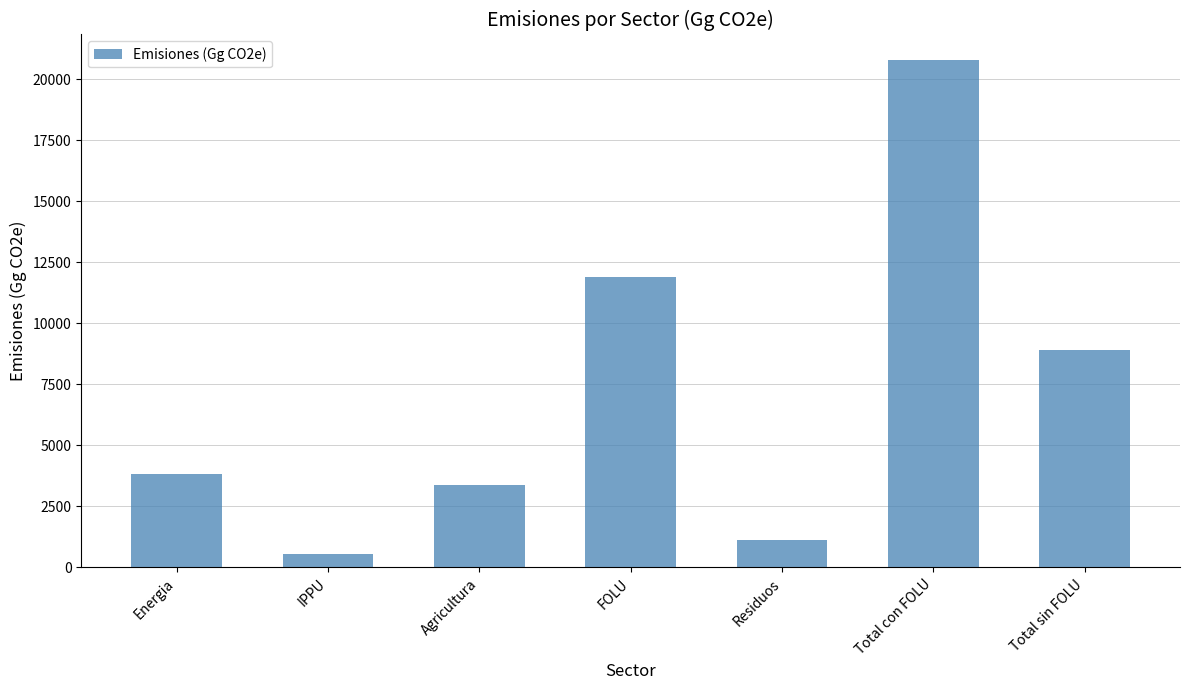

What is the value of the 7th bar from the left?

8892.5